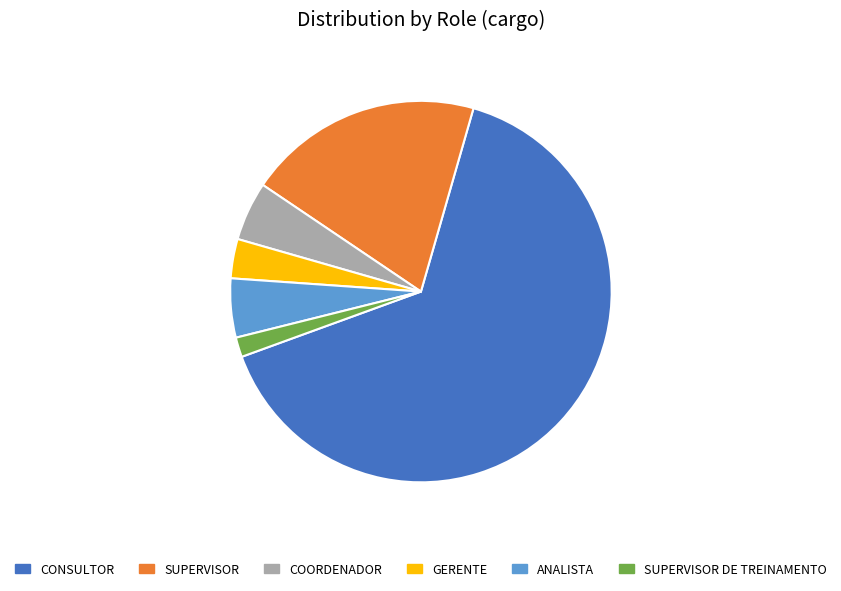

True or false: ANALISTA accounts for 17% of the total.

False